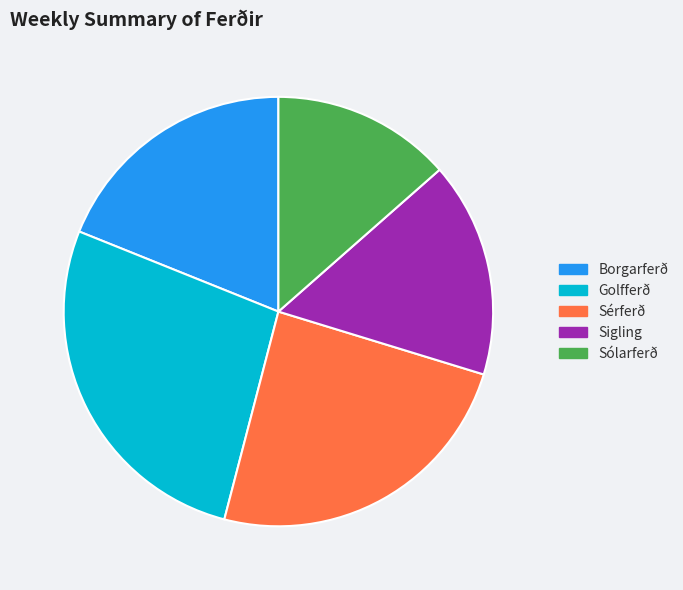

What is the ratio of the value at Golfferð to the value at Sérferð?

1.1